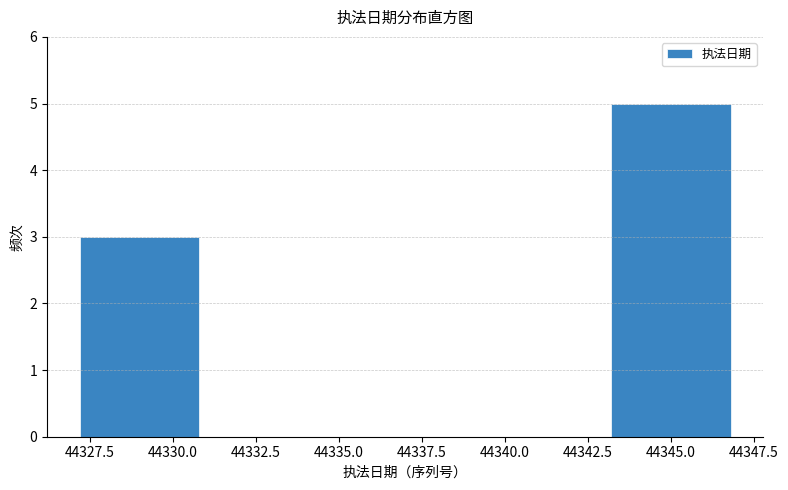

Reading left to right, list every bar in this chart as the range it spans on the x-axis followed by its height. The values are not printed on the chart, so give them approximately, as read against the axis.

44327 to 44331: 3
44331 to 44335: 0
44335 to 44339: 0
44339 to 44343: 0
44343 to 44347: 5